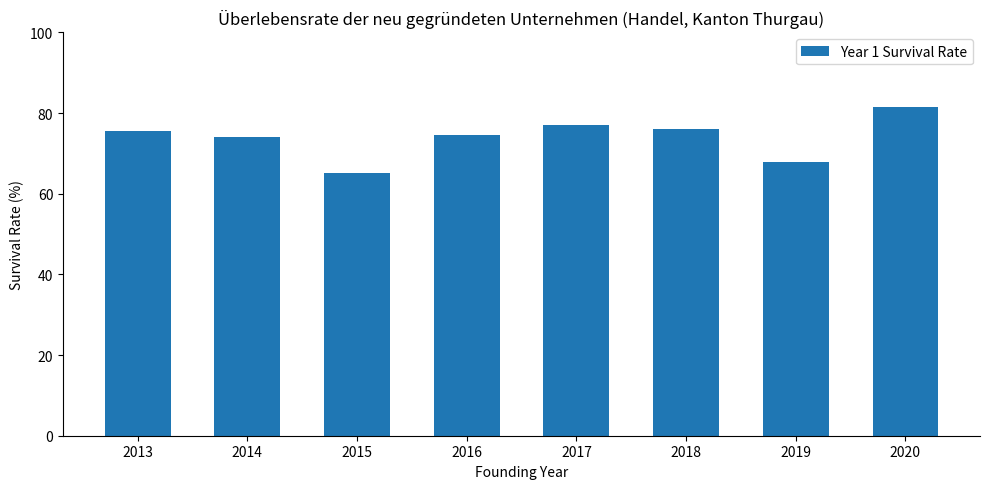

What is the greatest value displayed?

81.5